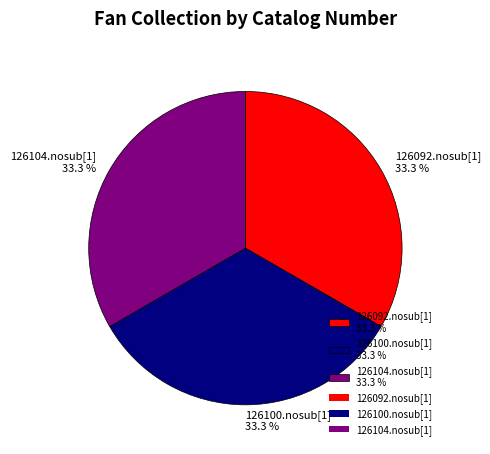

To the nearest percent, what is the combined percentage of 126100.nosub[1] and 126104.nosub[1]?

67%